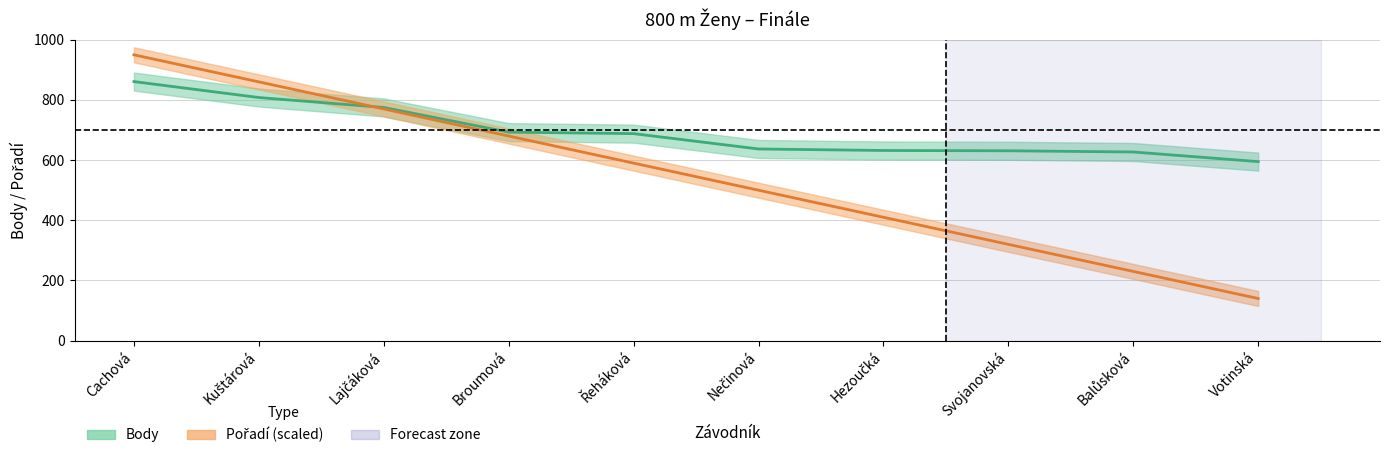

Rank the categories by Body value from lowest to highest.

Votinská, Balůsková, Svojanovská, Hezoučká, Nečinová, Řeháková, Broumová, Lajčáková, Kuštárová, Cachová